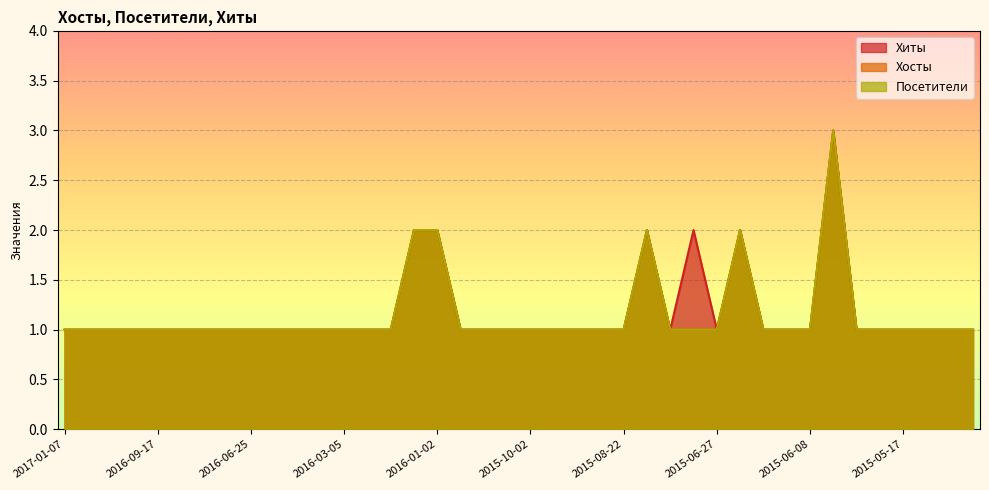

What are all the series names shown in the legend?

Хиты, Хосты, Посетители